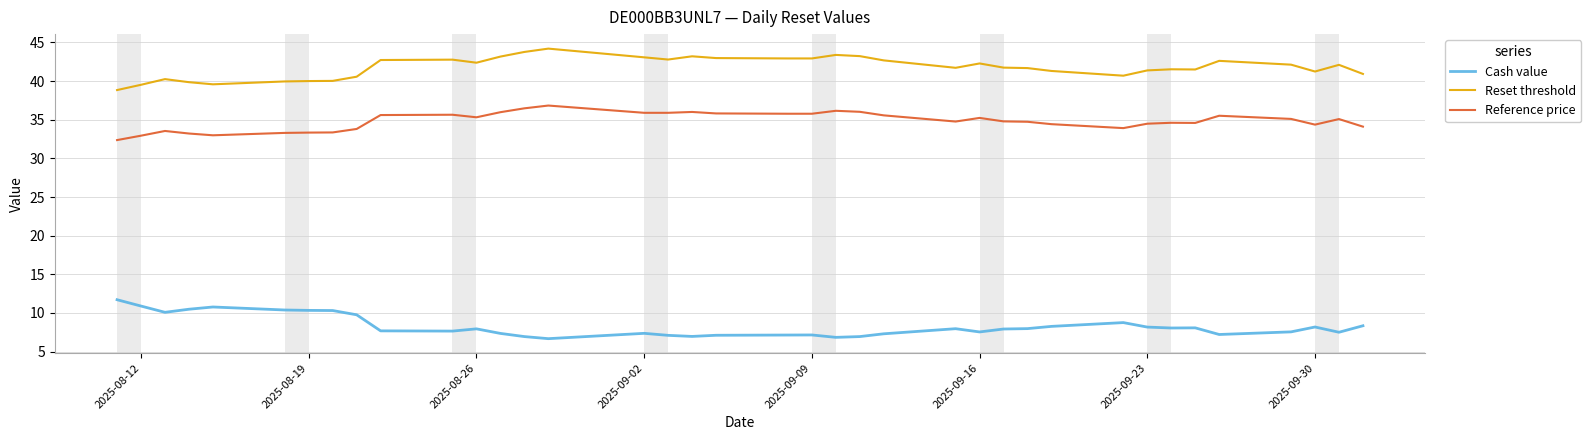

List the series in order of their peak value, highest first.

Reset threshold, Reference price, Cash value